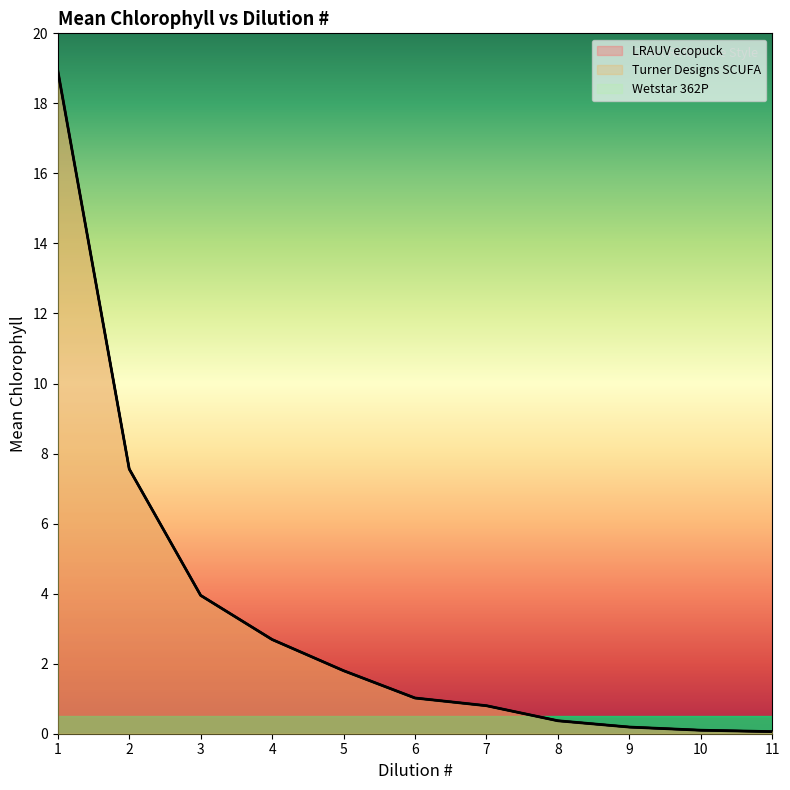

At which label is LRAUV ecopuck closest to 9?

2